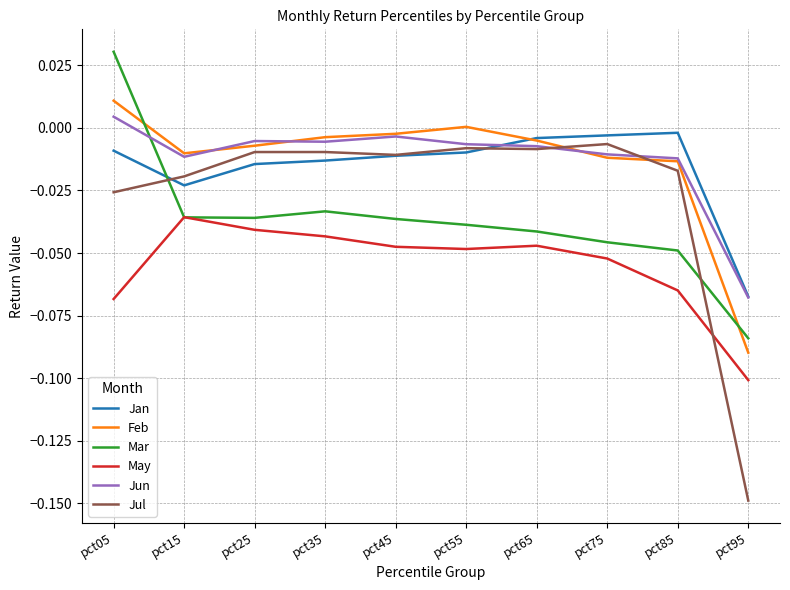

Is the value of Jul at pct55 greater than the value of Jun at pct45?

No